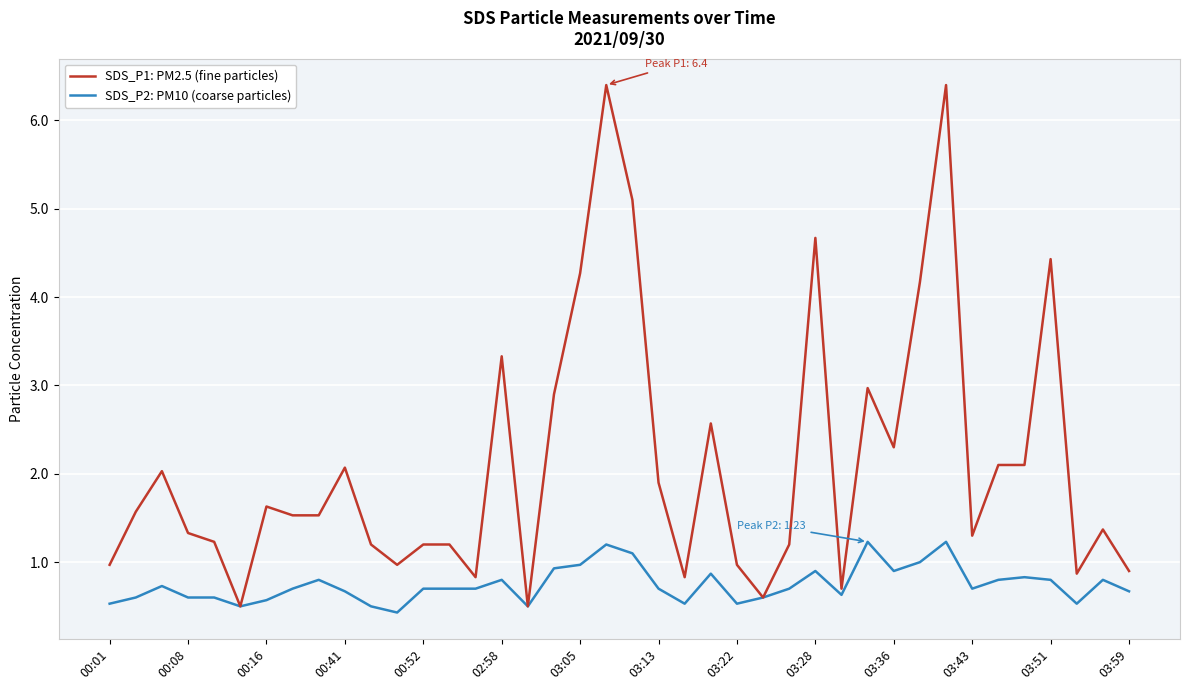

Rank the series by their average value, from highest to lowest.

SDS_P1: PM2.5 (fine particles), SDS_P2: PM10 (coarse particles)